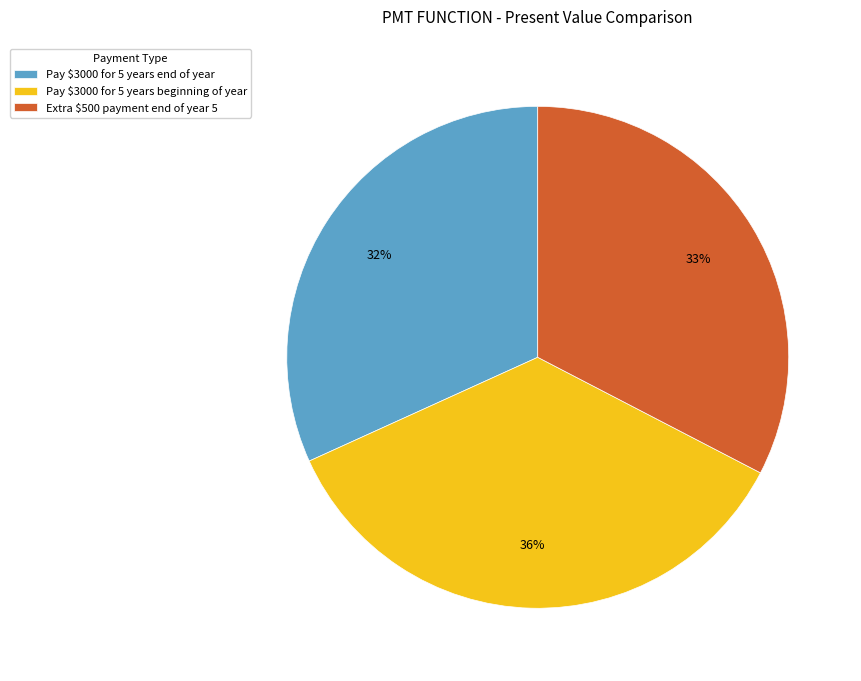

Is it true that Pay $3000 for 5 years end of year is 32% of the pie?

True